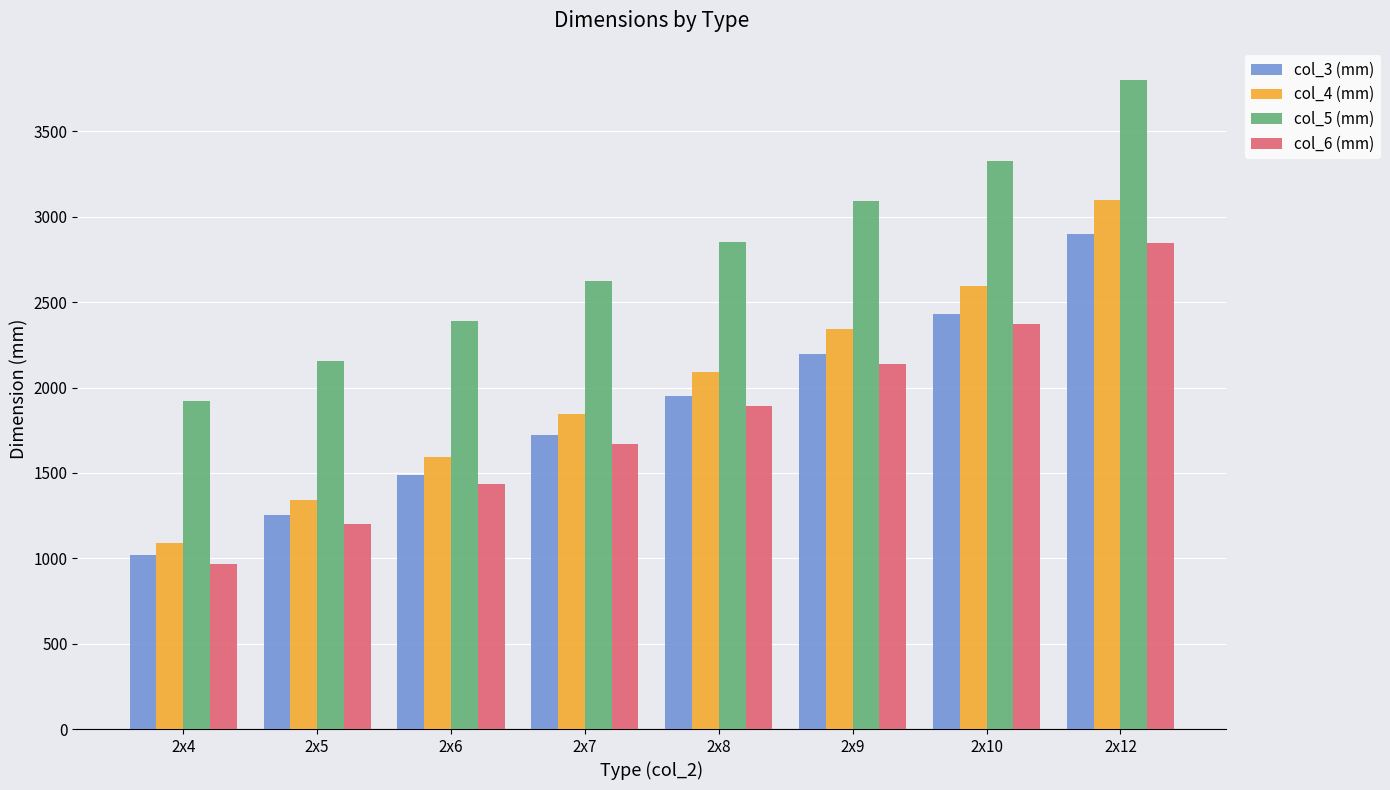

What are all the series names shown in the legend?

col_3 (mm), col_4 (mm), col_5 (mm), col_6 (mm)